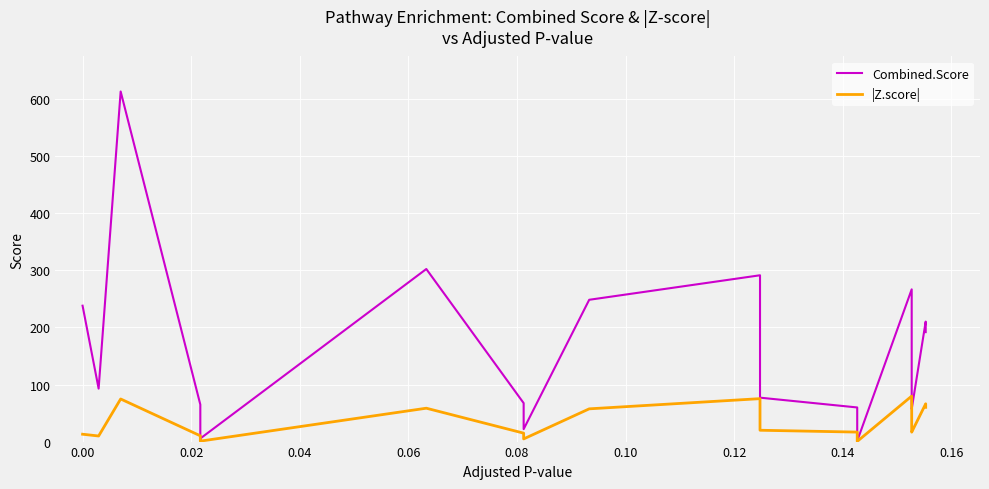

Count the number of categories in the chart.

20